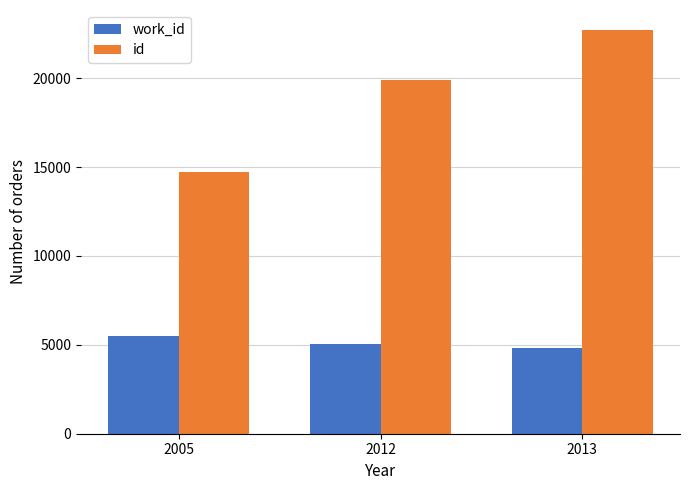

At which label is id closest to 18711?

2012